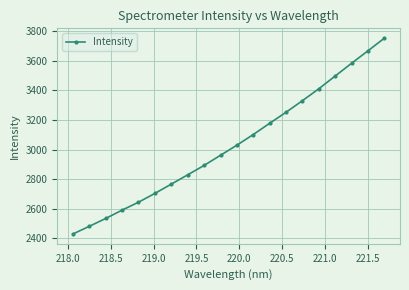

What is the value of the 3rd point from the left?

2534.4